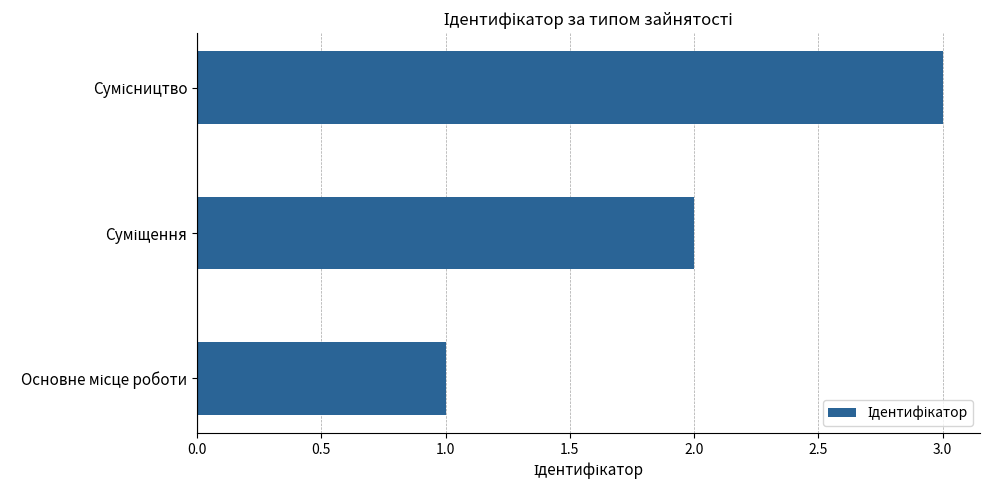

What is the greatest value displayed?

3